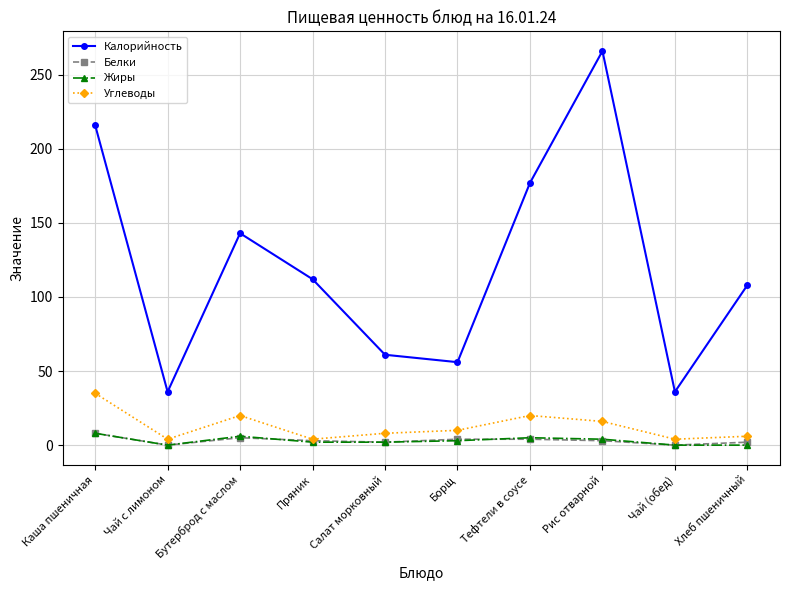

What is the label of the 2nd point from the left?

Чай с лимоном